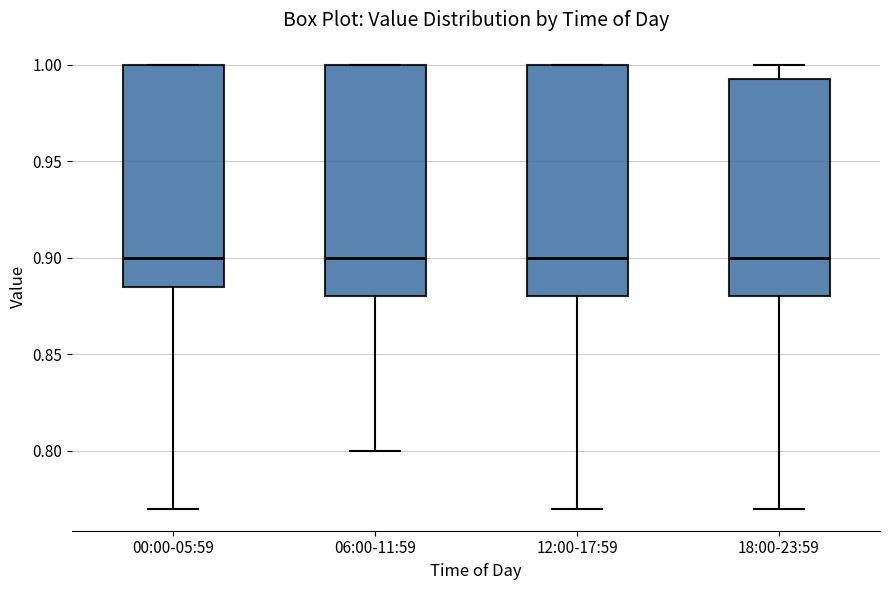

Reading left to right, read every box against the y-axis: the position of its median line, the range the box covers, and the ends of its whiskers. The values are not printed on the chart, so give them approximately, as read against the axis.

00:00-05:59: median 0.900, box 0.885 to 1.000, whiskers 0.770 to 1.000
06:00-11:59: median 0.900, box 0.880 to 1.000, whiskers 0.800 to 1.000
12:00-17:59: median 0.900, box 0.880 to 1.000, whiskers 0.770 to 1.000
18:00-23:59: median 0.900, box 0.880 to 0.995, whiskers 0.770 to 1.000